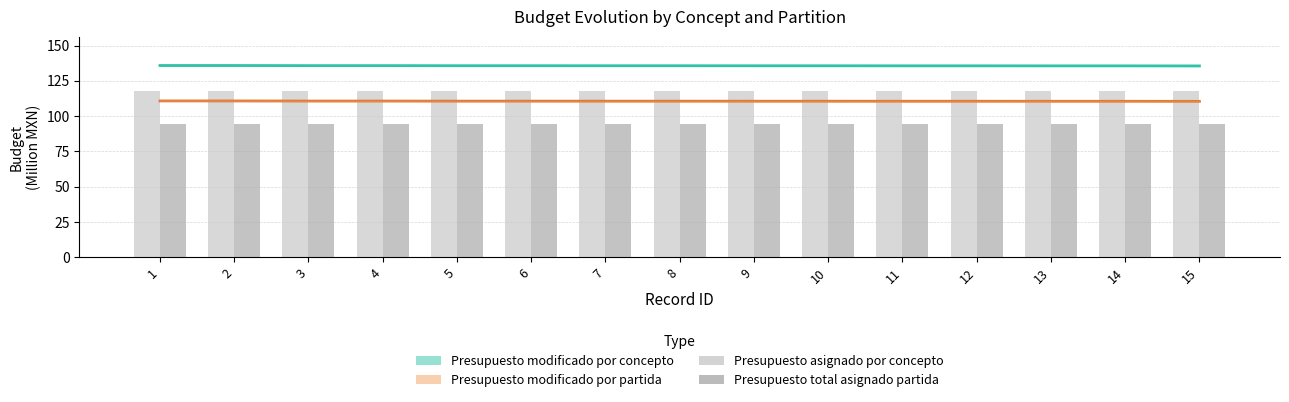

What is the sum of all Presupuesto total asignado a cada partida values?

1417.5